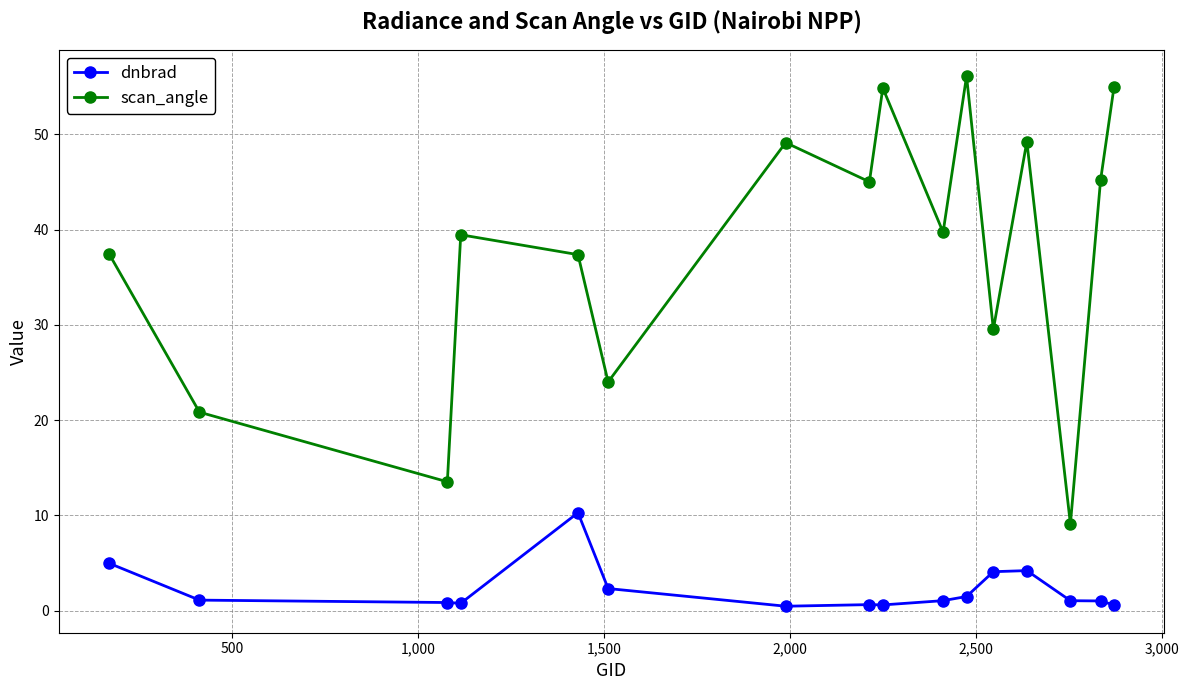

At how many categories does at least one series exceed 16?

14